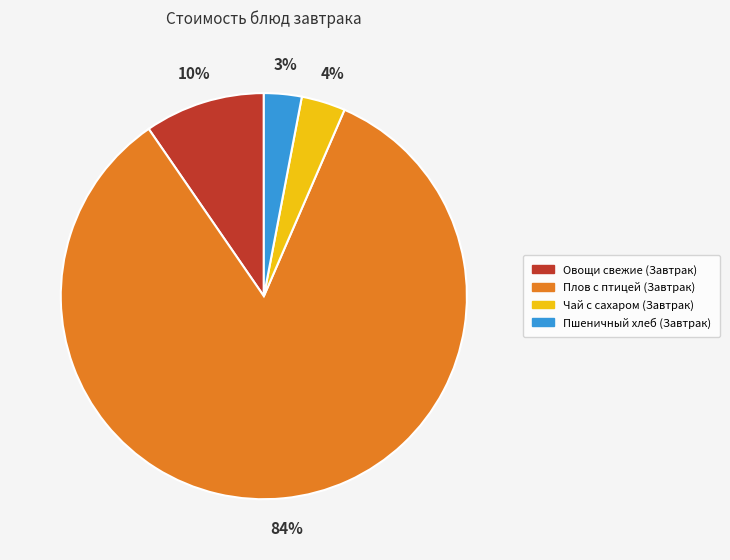

Count the number of slices in the pie.

4